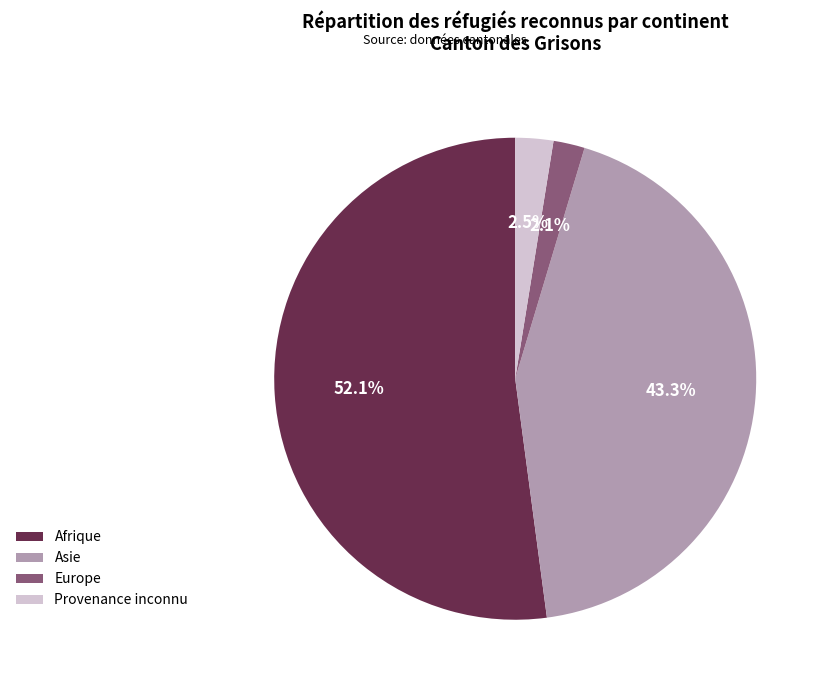

To the nearest percent, what is the difference between the largest and smallest slice percentages?

50%